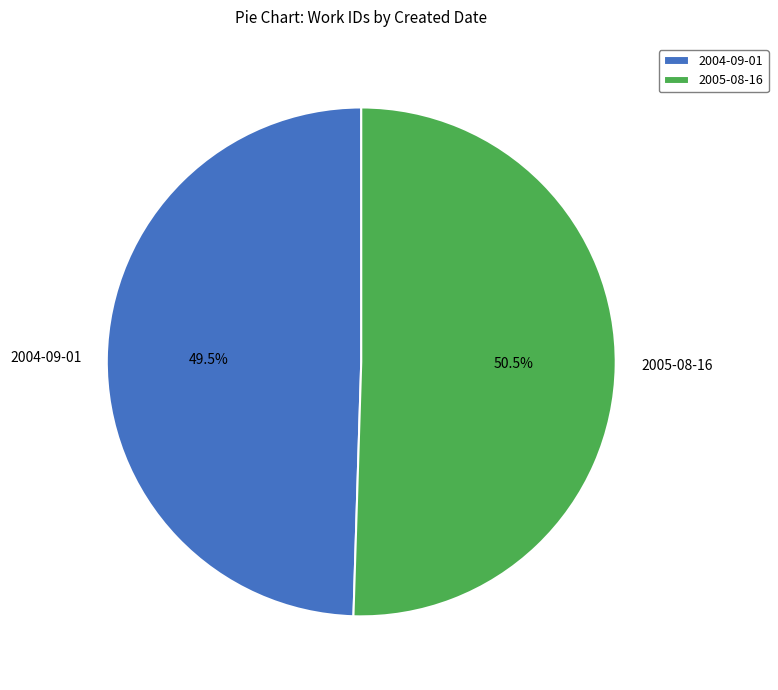

Is the sum of 2005-08-16 and 2004-09-01 greater than half?

Yes